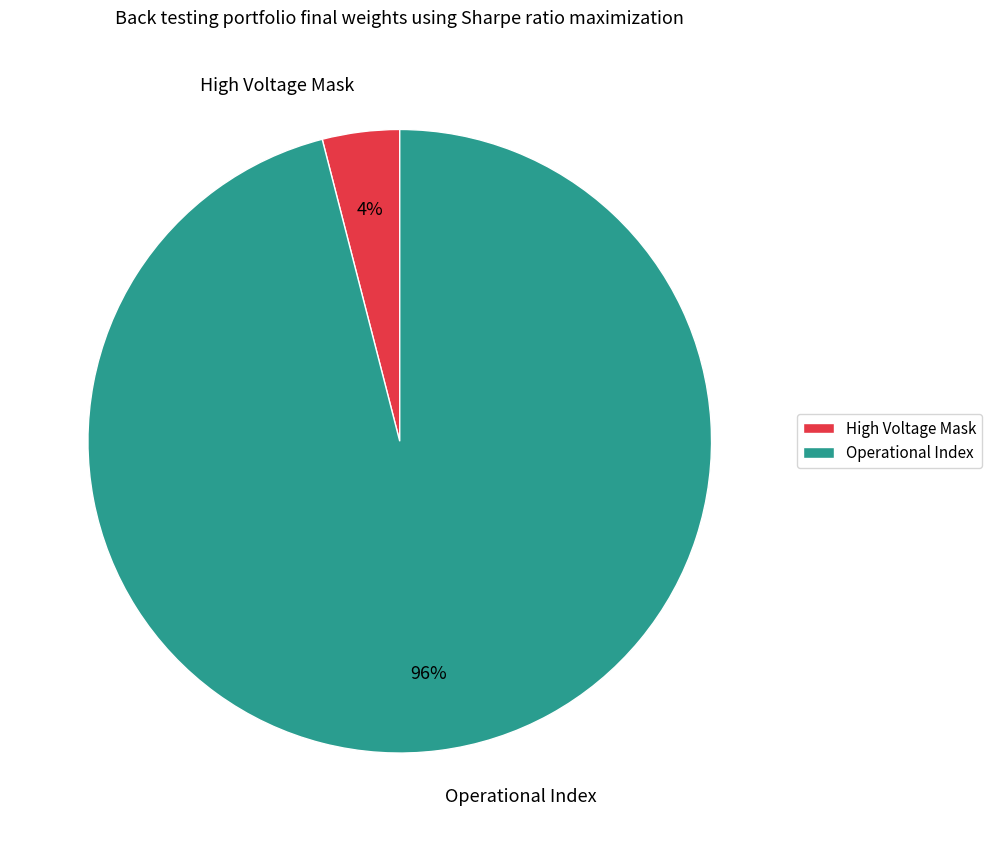

Which category has the smallest portion of the pie?

High Voltage Mask